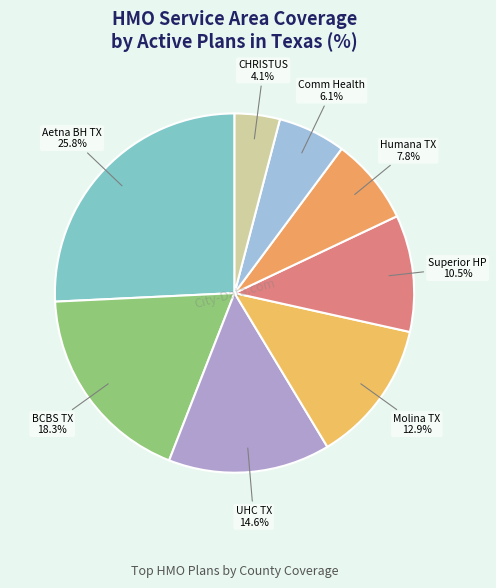

How many slices are in this pie chart?

8